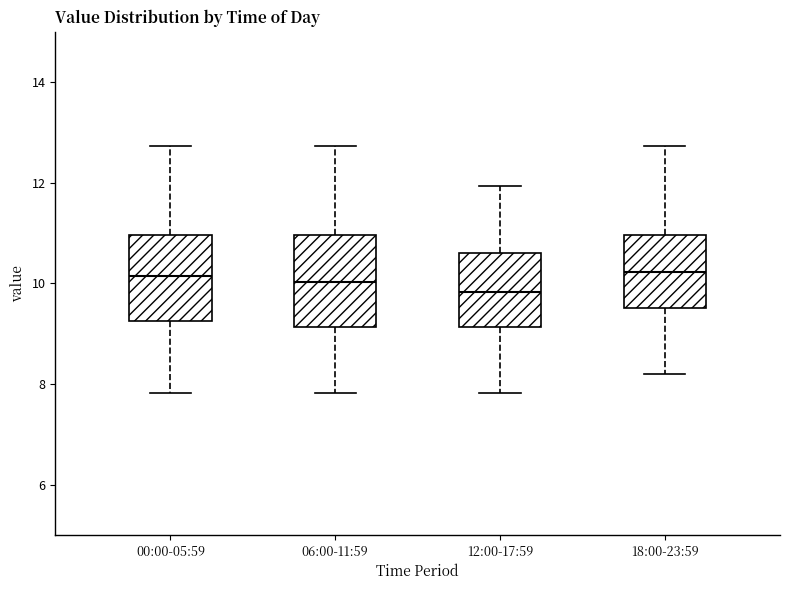

Reading left to right, read every box against the y-axis: the position of its median line, the range the box covers, and the ends of its whiskers. The values are not printed on the chart, so give them approximately, as read against the axis.

00:00-05:59: median 10.2, box 9.2 to 11.0, whiskers 7.8 to 12.8
06:00-11:59: median 10.0, box 9.2 to 11.0, whiskers 7.8 to 12.8
12:00-17:59: median 9.8, box 9.2 to 10.6, whiskers 7.8 to 12.0
18:00-23:59: median 10.2, box 9.6 to 11.0, whiskers 8.2 to 12.8